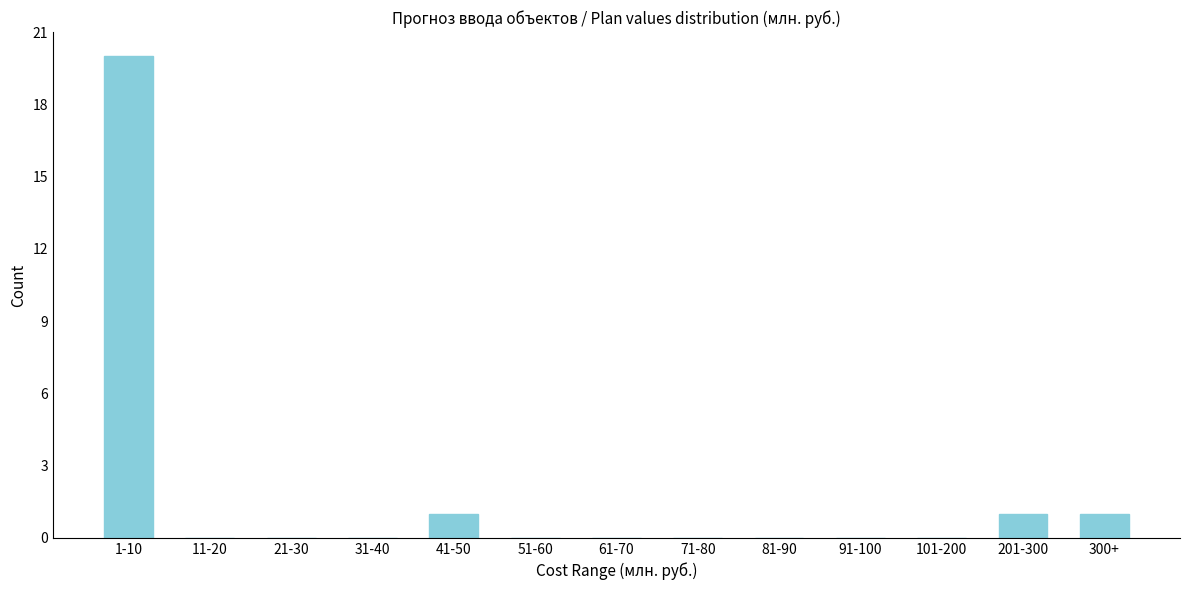

Reading left to right, transcribe all the data shown in this chart.

1-10=20	11-20=0	21-30=0	31-40=0	41-50=1	51-60=0	61-70=0	71-80=0	81-90=0	91-100=0	101-200=0	201-300=1	300+=1